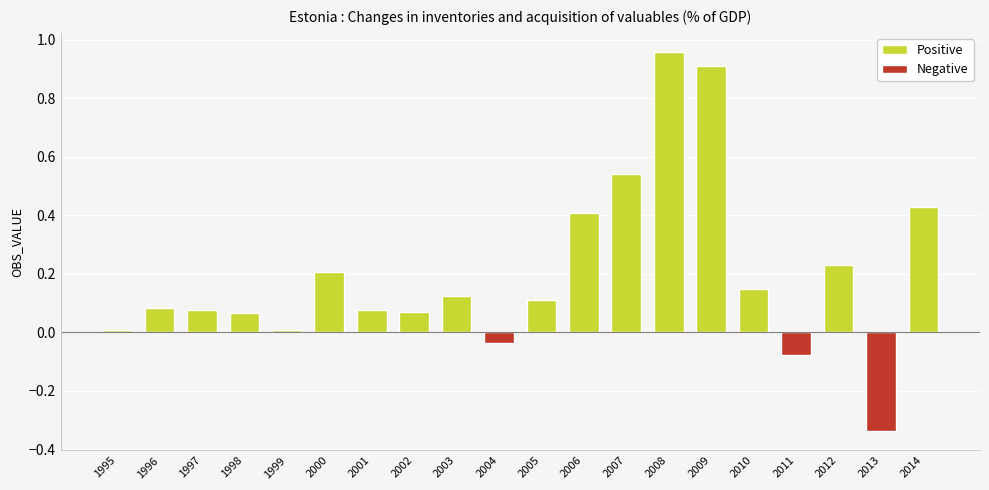

True or false: the data shows 0.0 at 1997.

False